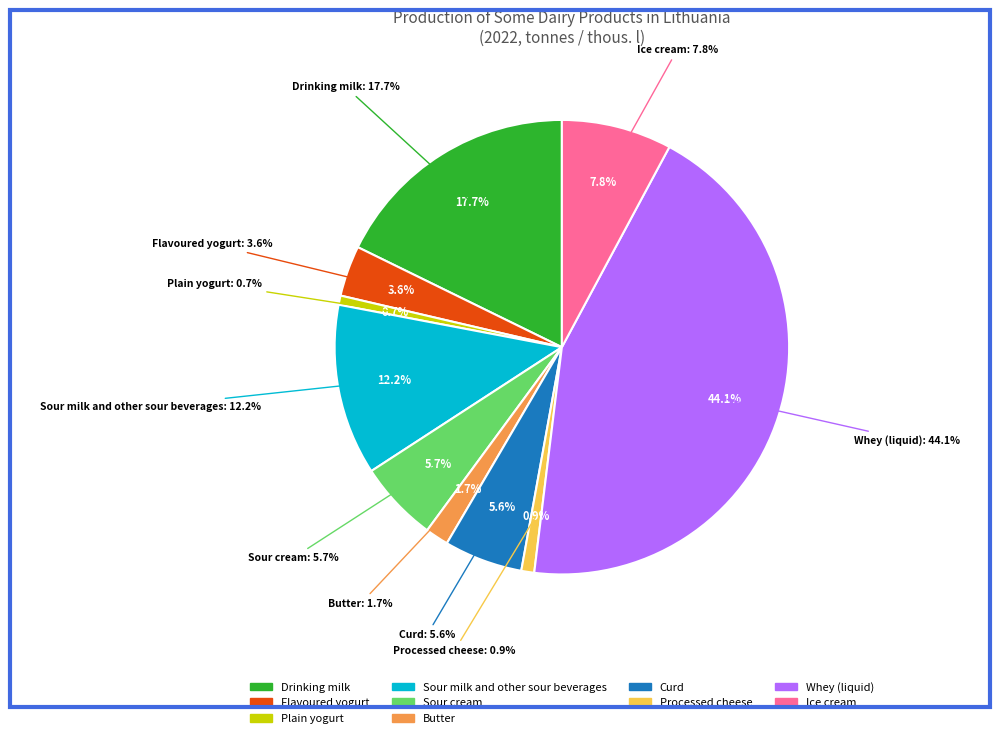

Rank the categories by value from highest to lowest.

Whey (liquid), Drinking milk, Sour milk and other sour beverages, Ice cream, Sour cream, Curd, Flavoured yogurt, Butter, Processed cheese, Plain yogurt